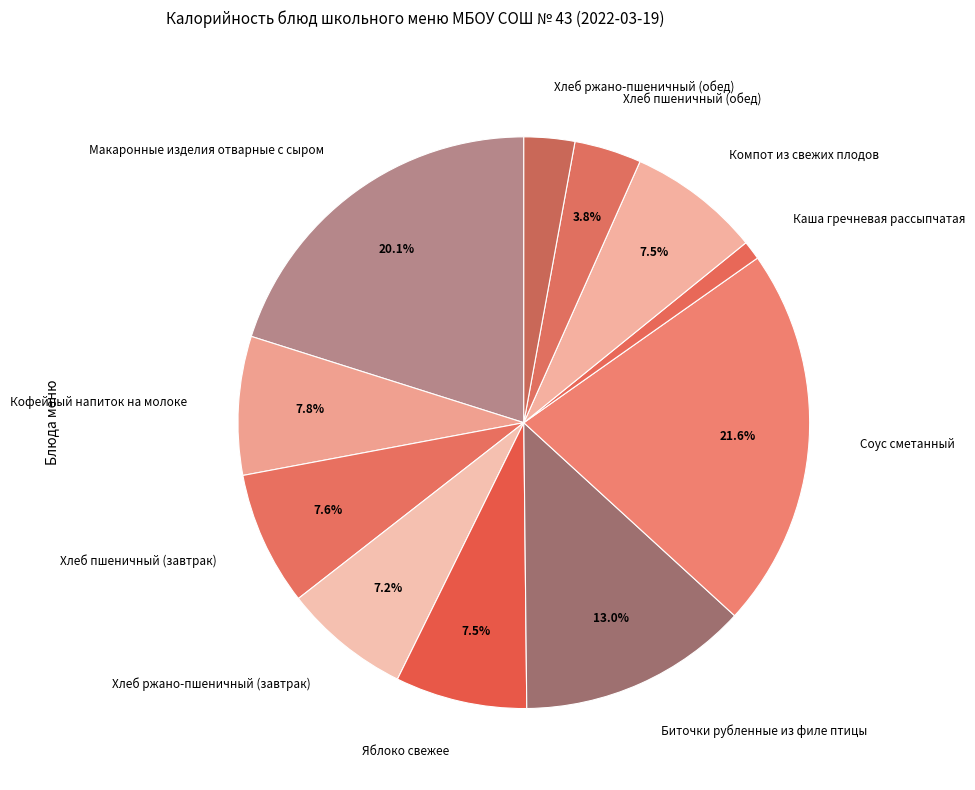

To the nearest percent, what is the difference between the largest and smallest slice percentages?

20%